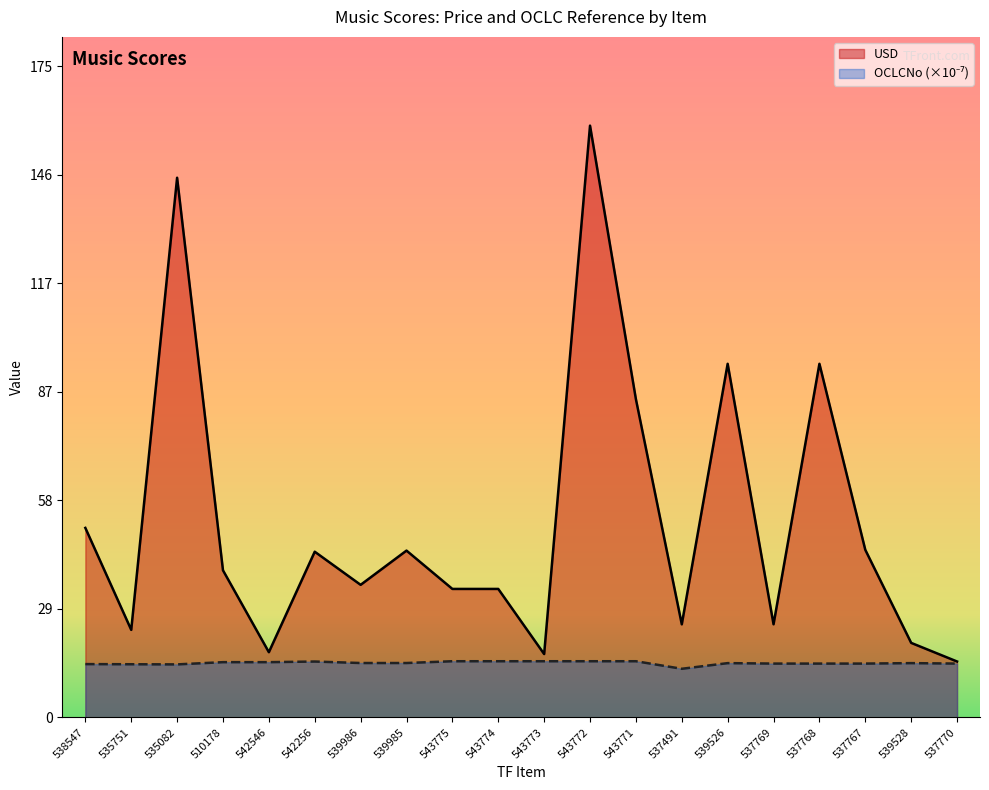

Which category has the lowest value in the USD series?

537770